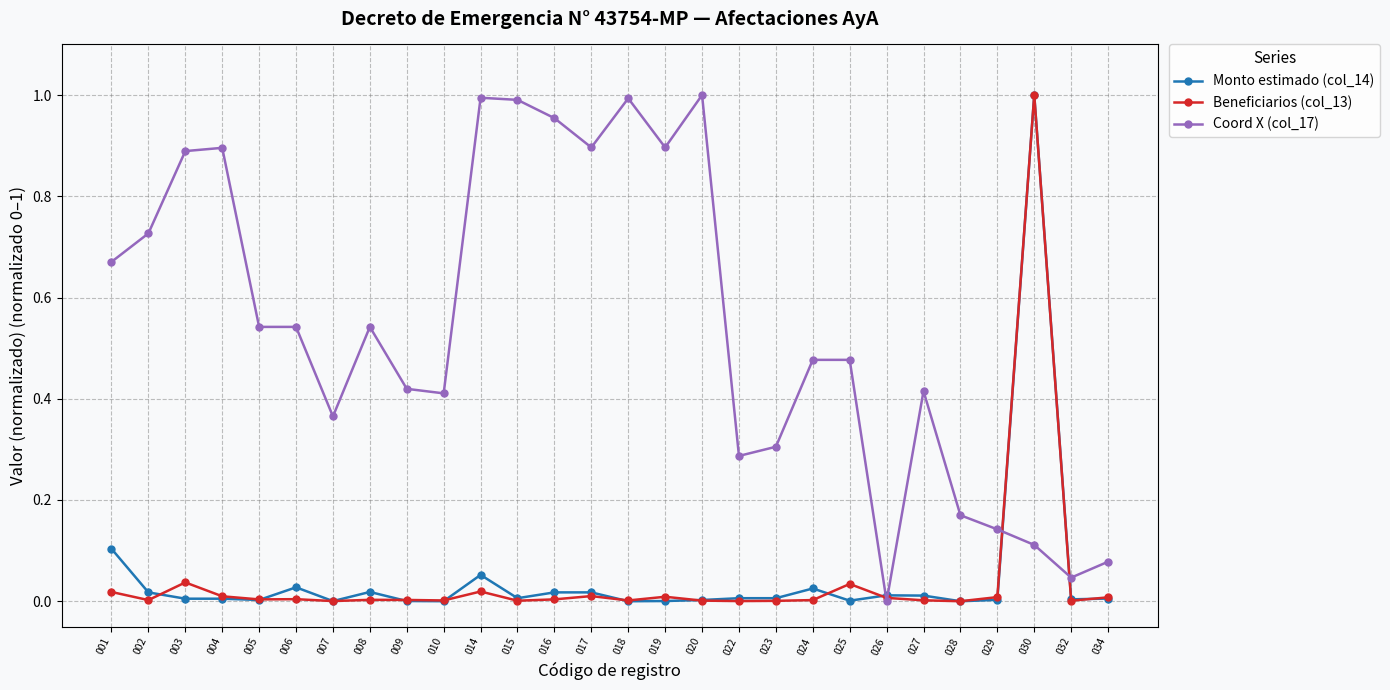

The Beneficiarios (col_13) series shows 0.0 at 027. True or false?

True